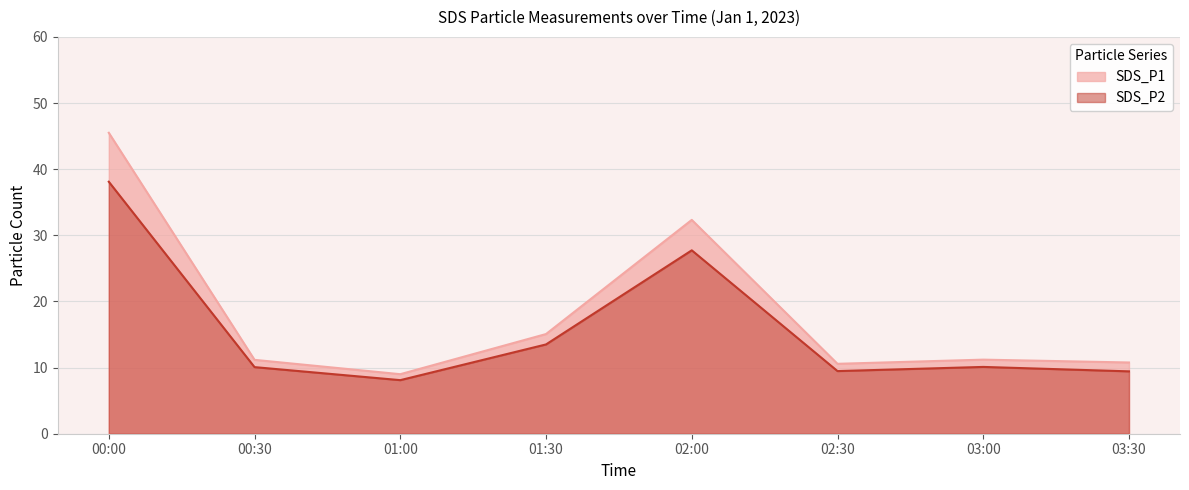

True or false: SDS_P1 has a value of 26.8 at 01:30.

False